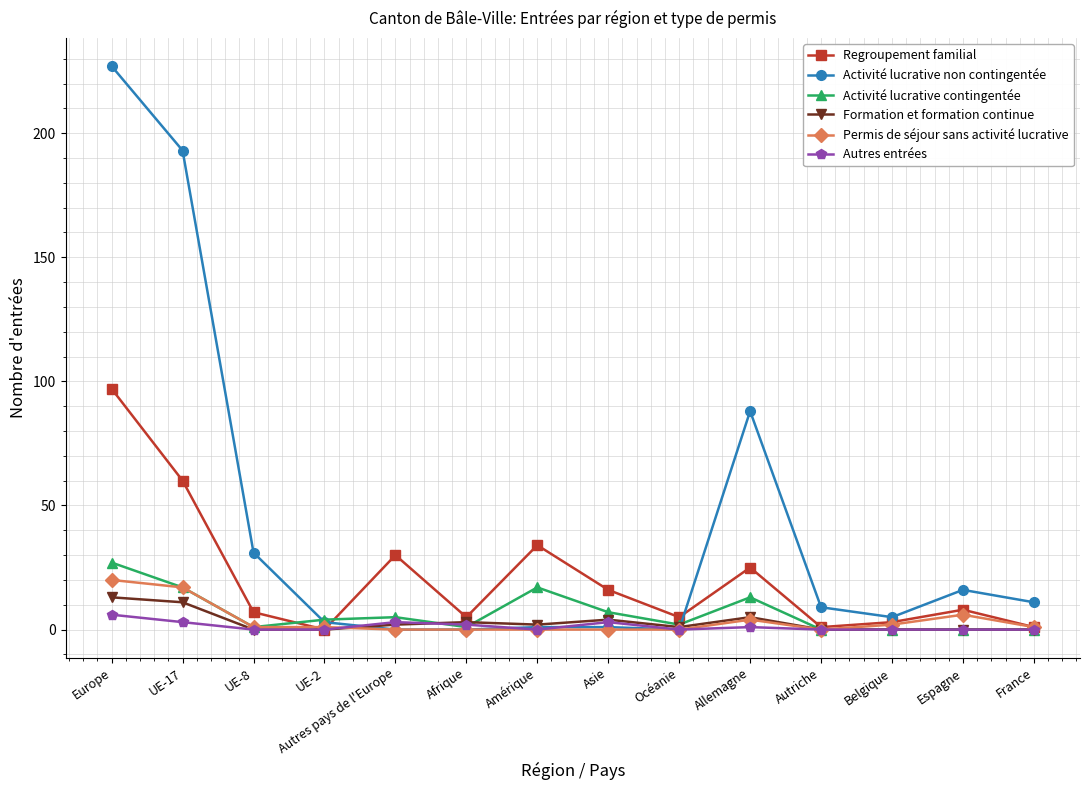

Reading left to right, list all the values displayed in this chart.

Regroupement familial: Europe=97	UE-17=60	UE-8=7	UE-2=0	Autres pays de l'Europe=30	Afrique=5	Amérique=34	Asie=16	Océanie=5	Allemagne=25	Autriche=1	Belgique=3	Espagne=8	France=1
Activité lucrative non contingentée: Europe=227	UE-17=193	UE-8=31	UE-2=3	Autres pays de l'Europe=0	Afrique=0	Amérique=1	Asie=1	Océanie=0	Allemagne=88	Autriche=9	Belgique=5	Espagne=16	France=11
Activité lucrative contingentée: Europe=27	UE-17=17	UE-8=1	UE-2=4	Autres pays de l'Europe=5	Afrique=1	Amérique=17	Asie=7	Océanie=2	Allemagne=13	Autriche=0	Belgique=0	Espagne=0	France=0
Formation et formation continue: Europe=13	UE-17=11	UE-8=0	UE-2=0	Autres pays de l'Europe=2	Afrique=3	Amérique=2	Asie=4	Océanie=1	Allemagne=5	Autriche=0	Belgique=0	Espagne=0	France=0
Permis de séjour sans activité lucrative: Europe=20	UE-17=17	UE-8=1	UE-2=1	Autres pays de l'Europe=0	Afrique=0	Amérique=0	Asie=0	Océanie=0	Allemagne=4	Autriche=0	Belgique=2	Espagne=6	France=1
Autres entrées: Europe=6	UE-17=3	UE-8=0	UE-2=0	Autres pays de l'Europe=3	Afrique=2	Amérique=0	Asie=3	Océanie=0	Allemagne=1	Autriche=0	Belgique=0	Espagne=0	France=0